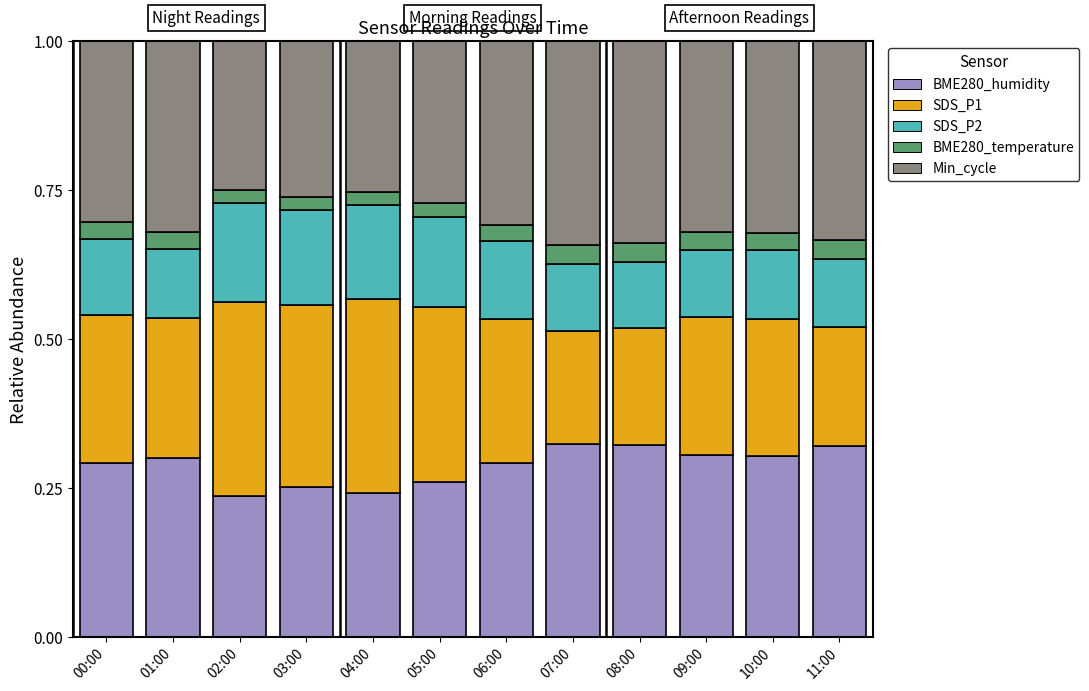

What is the total value across all series at 10:00?

1.0